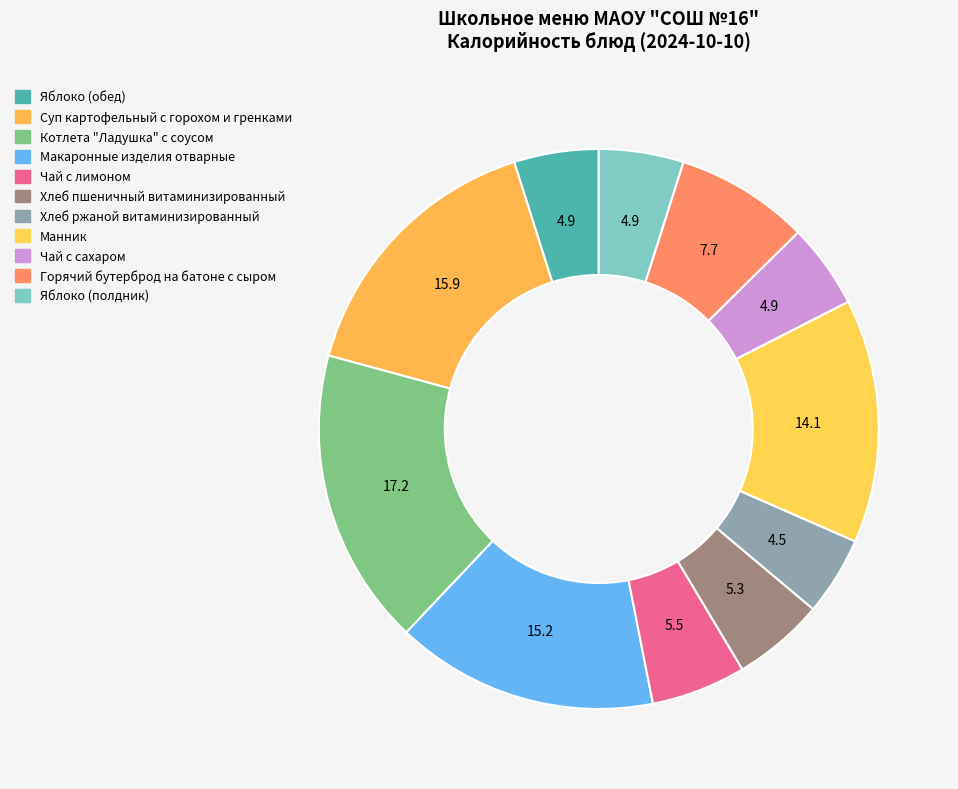

To the nearest percent, what is the difference between the Хлеб пшеничный витаминизированный and Котлета "Ладушка" с соусом slice percentages?

12%